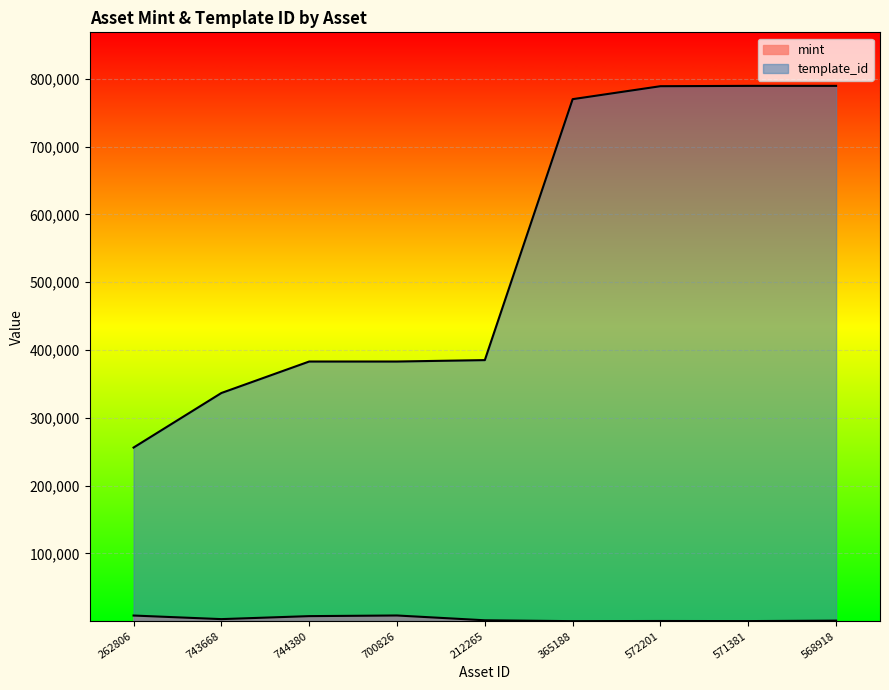

What are all the series names shown in the legend?

mint, template_id